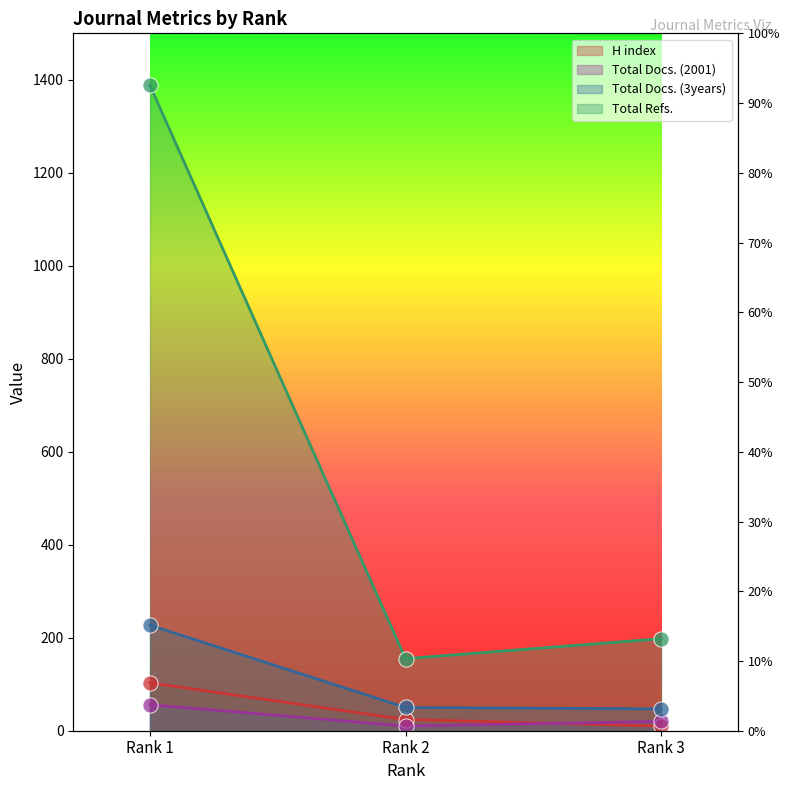

Is the value of Total Docs. (3years) at Rank 2 greater than the value of H index at Rank 1?

No